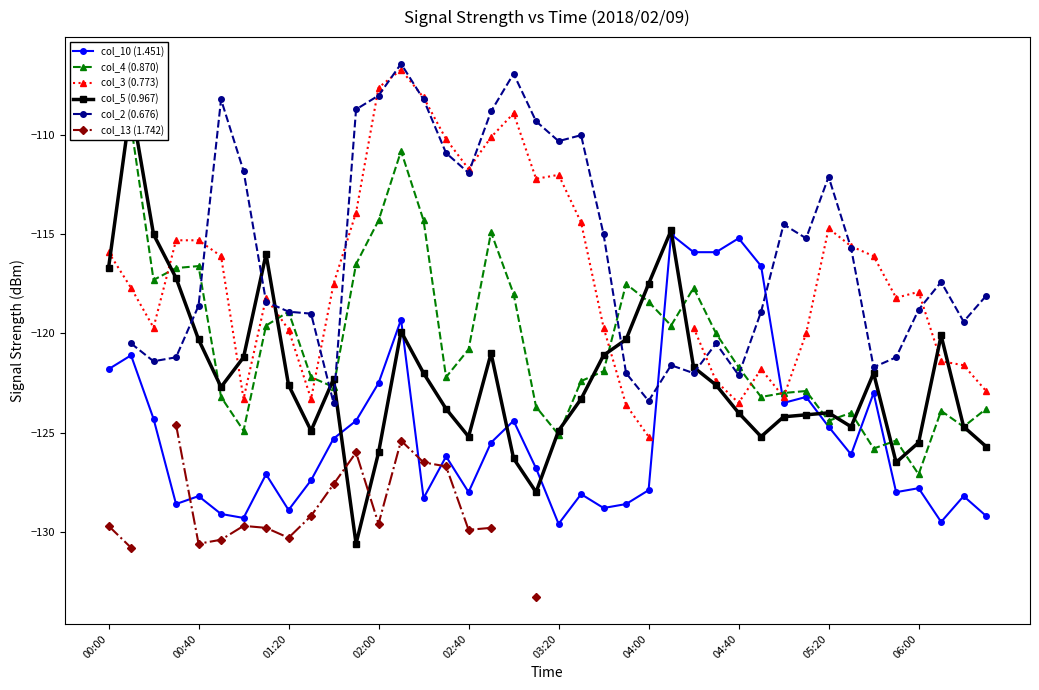

True or false: col_10 (1.451) has more than 1 points higher than both neighbors.

True